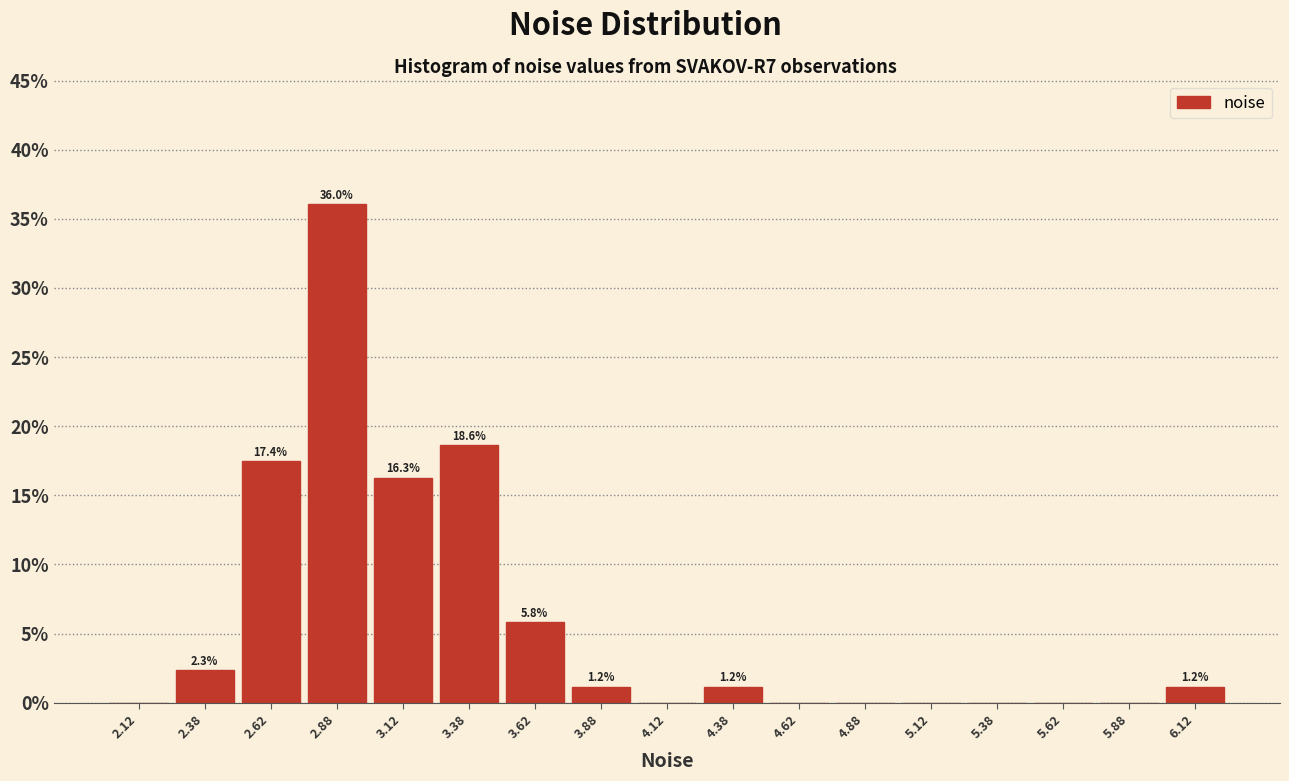

Which range on the x-axis has the tallest bar?

2.75 to 3.00